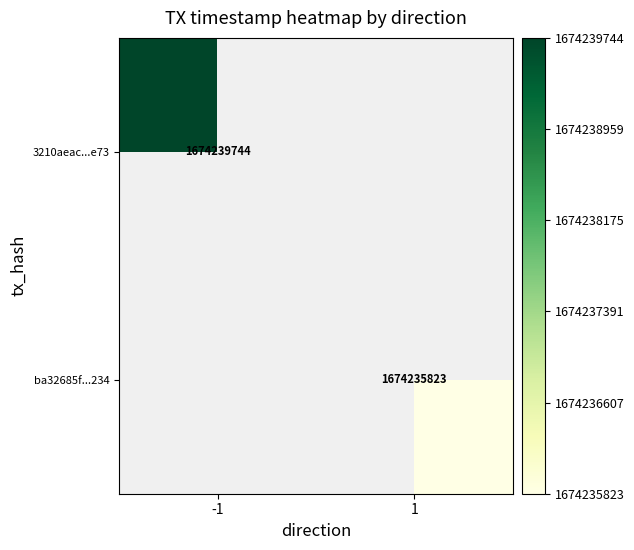

Is it true that ba32685f...234 equals 1674235823 at 1?

True